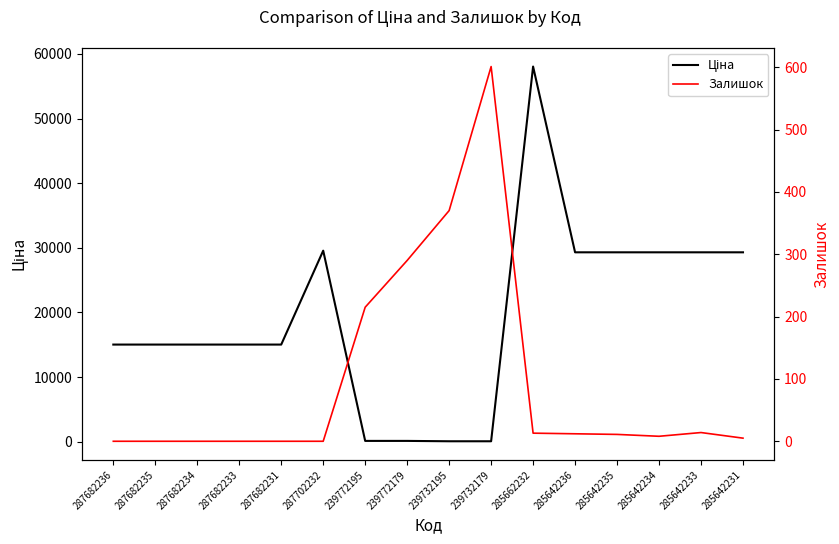

List the series in order of their peak value, lowest first.

Залишок, Ціна